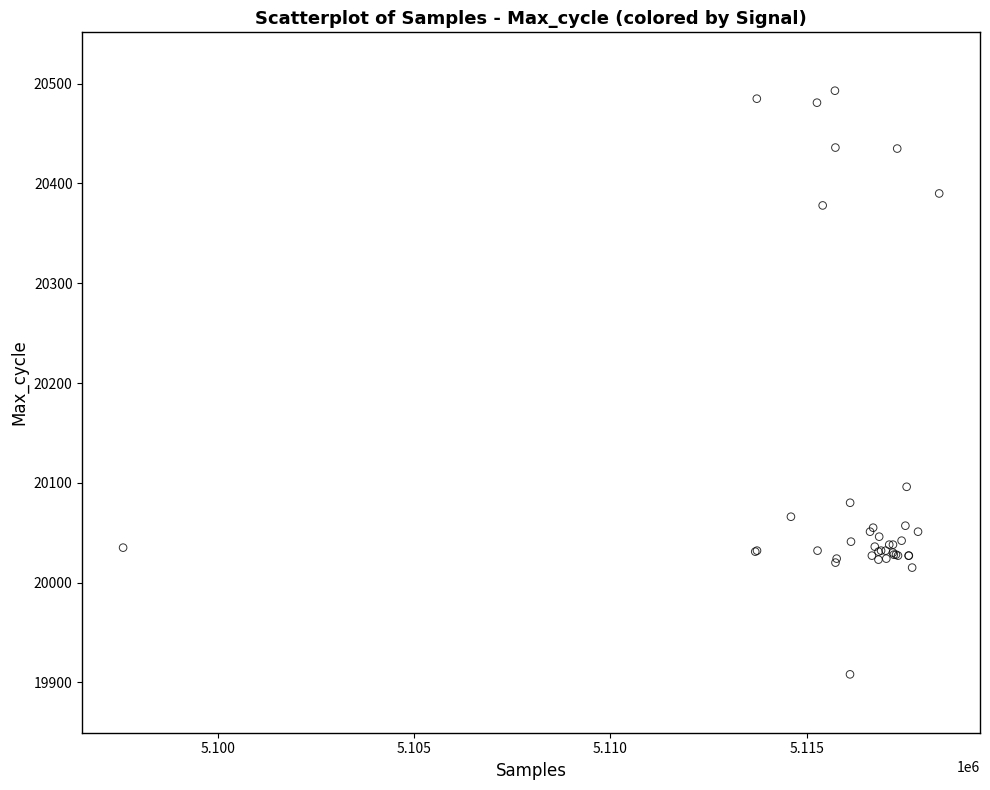

What Y value in the scatter plot is closest to 20200?

20096